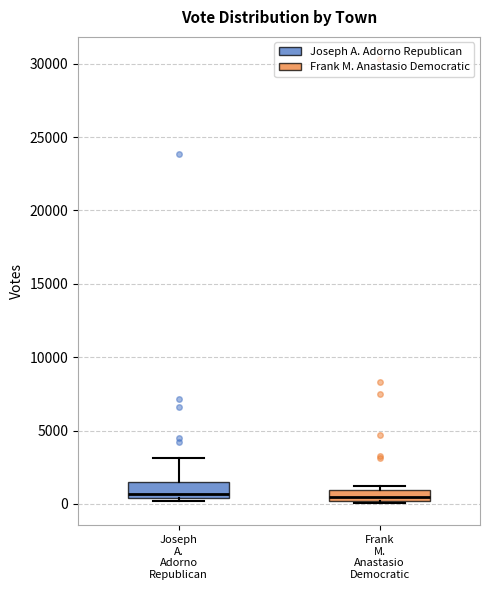

Where is the lower edge of the box for Frank M. Anastasio Democratic on the y-axis? The values are not printed on the chart, so give them approximately, as read against the axis.

0